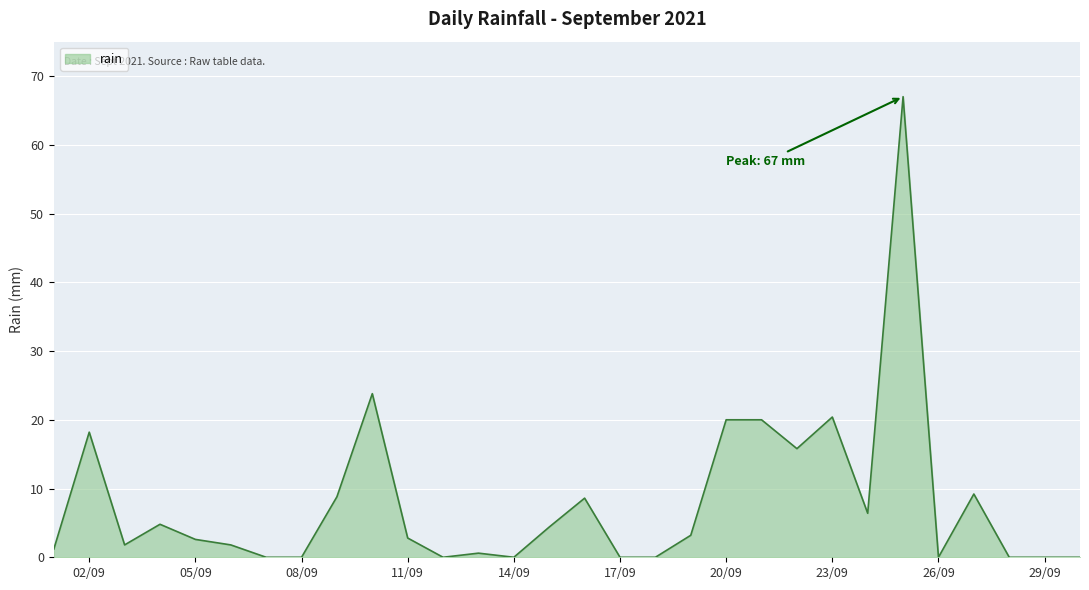

What is the greatest value displayed?

67.0